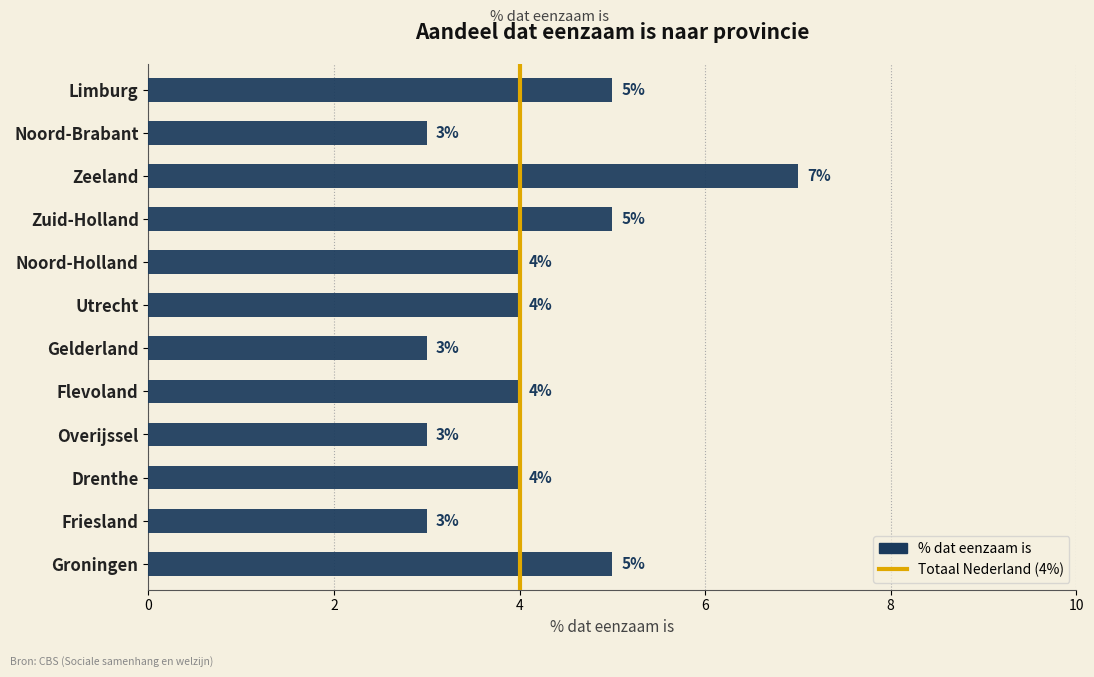

What is the ratio of the value at Utrecht to the value at Overijssel?

1.3